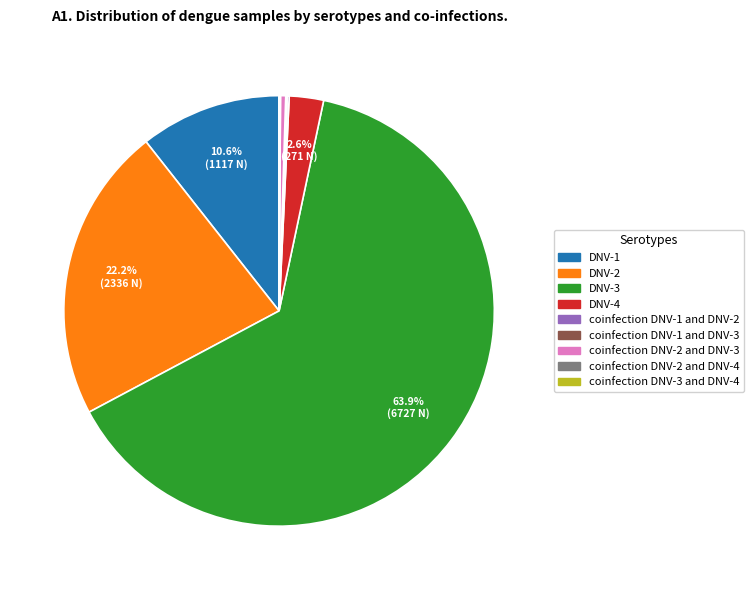

Which category has the biggest portion of the pie?

DNV-3